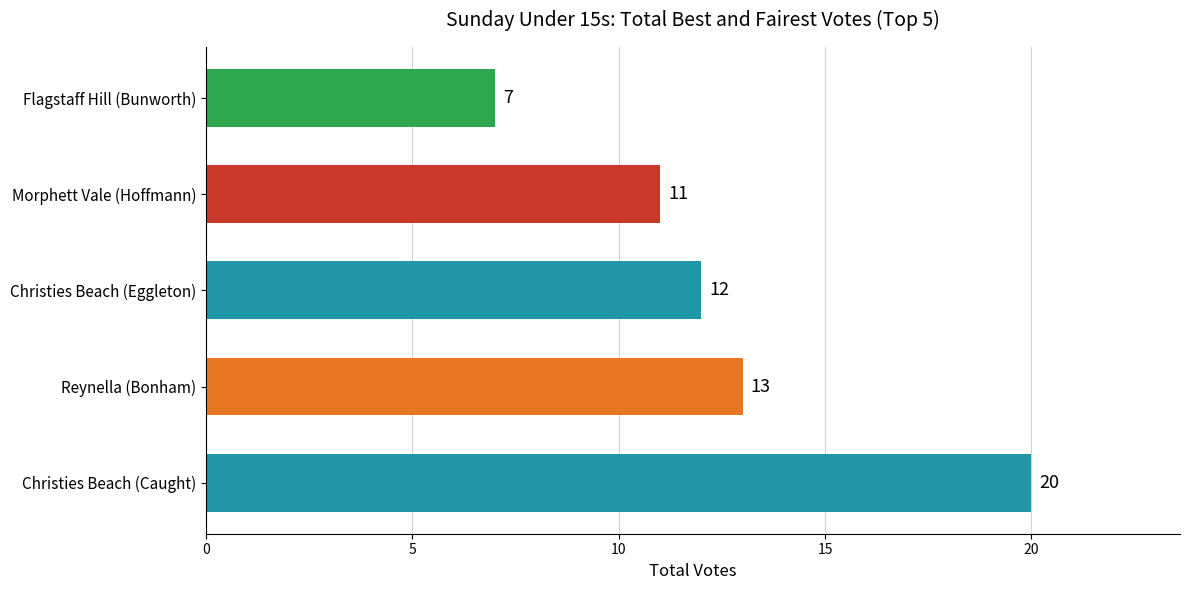

The chart shows a value of 18 at Morphett Vale (Hoffmann). True or false?

False